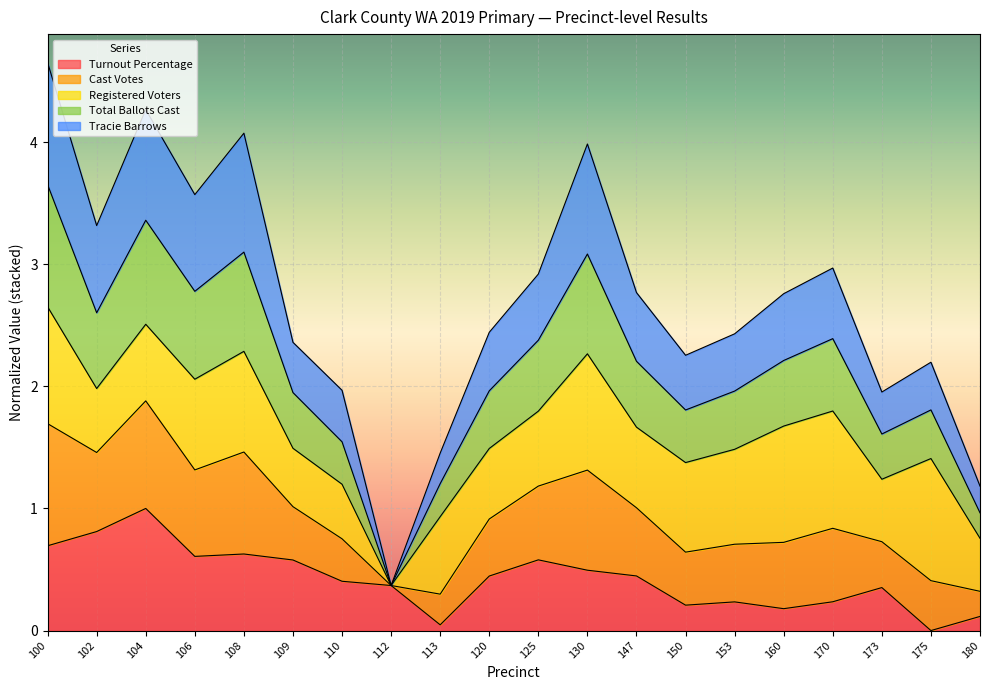

Which category has the highest value in the Turnout Percentage series?

104